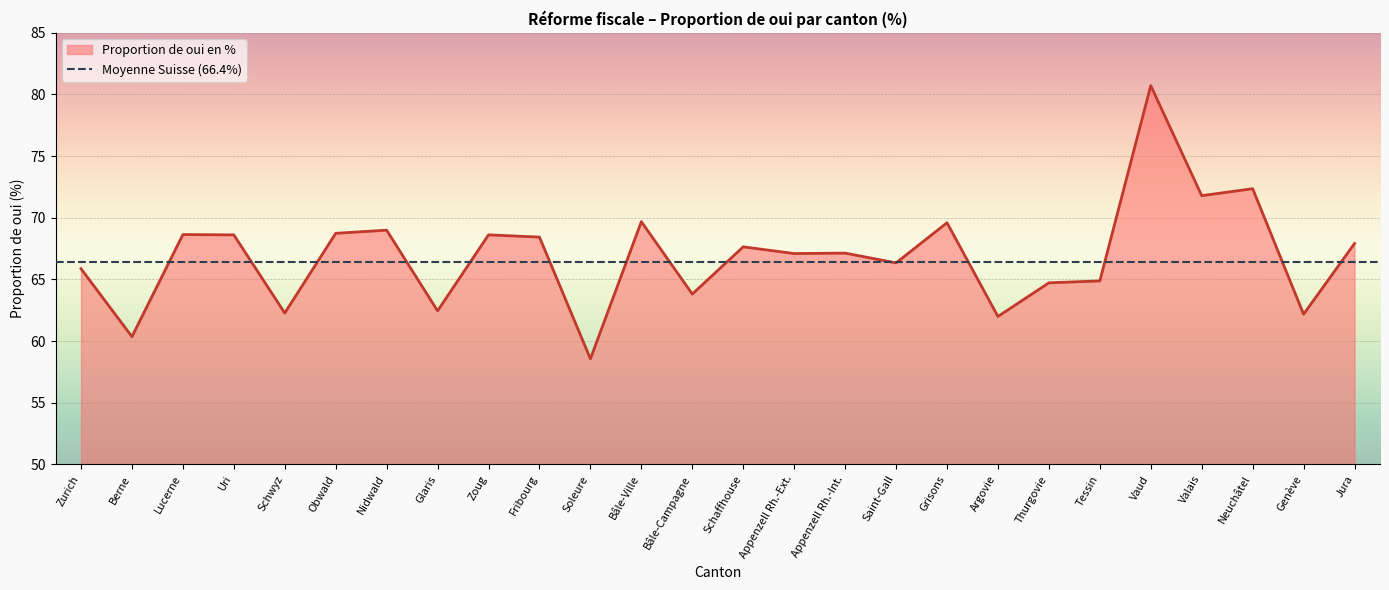

List the labels in order of value, largest first.

Vaud, Neuchâtel, Valais, Bâle-Ville, Grisons, Nidwald, Obwald, Lucerne, Zoug, Uri, Fribourg, Jura, Schaffhouse, Appenzell Rh.-Int., Appenzell Rh.-Ext., Saint-Gall, Zurich, Tessin, Thurgovie, Bâle-Campagne, Glaris, Schwyz, Genève, Argovie, Berne, Soleure